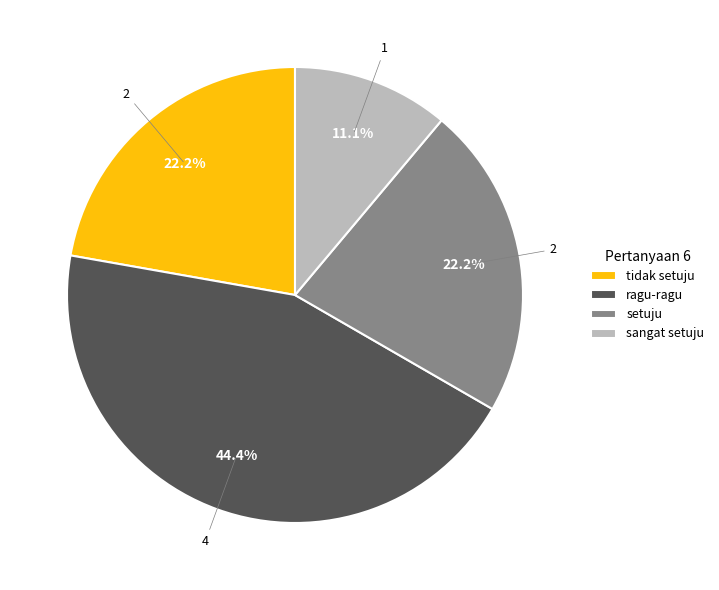

Do sangat setuju and ragu-ragu together represent more than half of the pie?

Yes